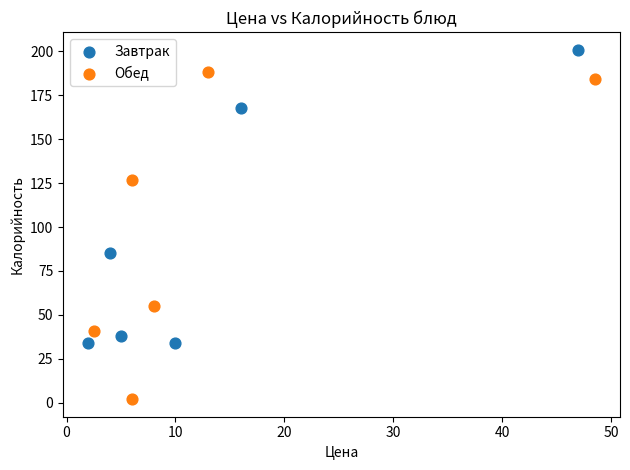

Which series has the largest Y range (max minus min)?

Обед